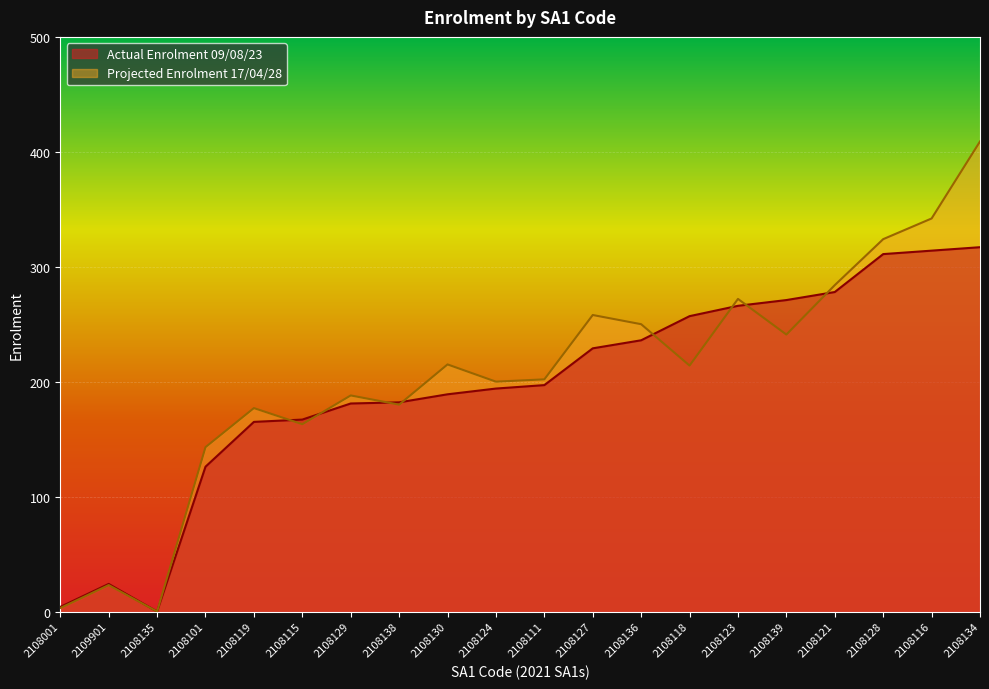

Read the Actual Enrolment 09/08/23 value at 2108118, to the nearest 10.

260